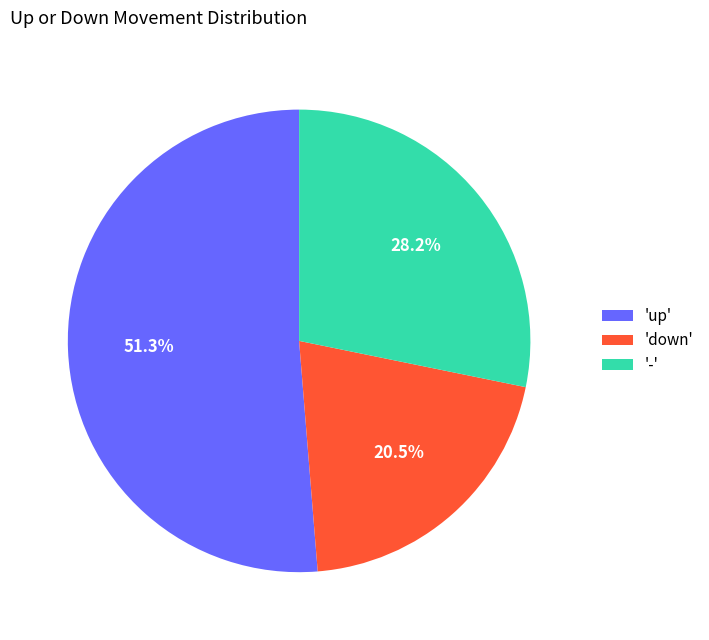

Approximately how many times larger is the value at 'up' compared to '-'?

1.8